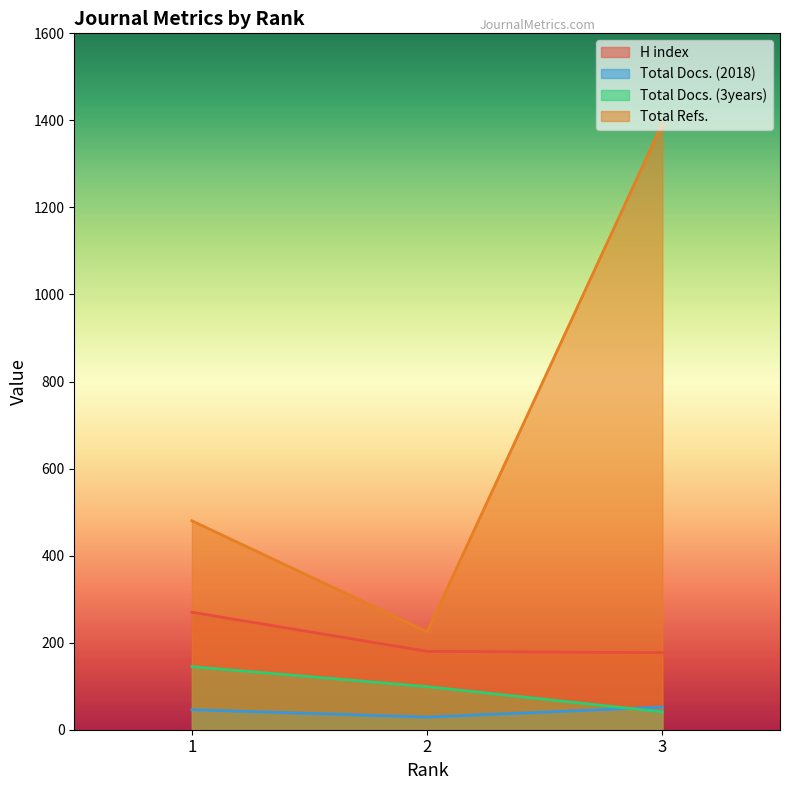

What is the minimum value shown in the chart?

29